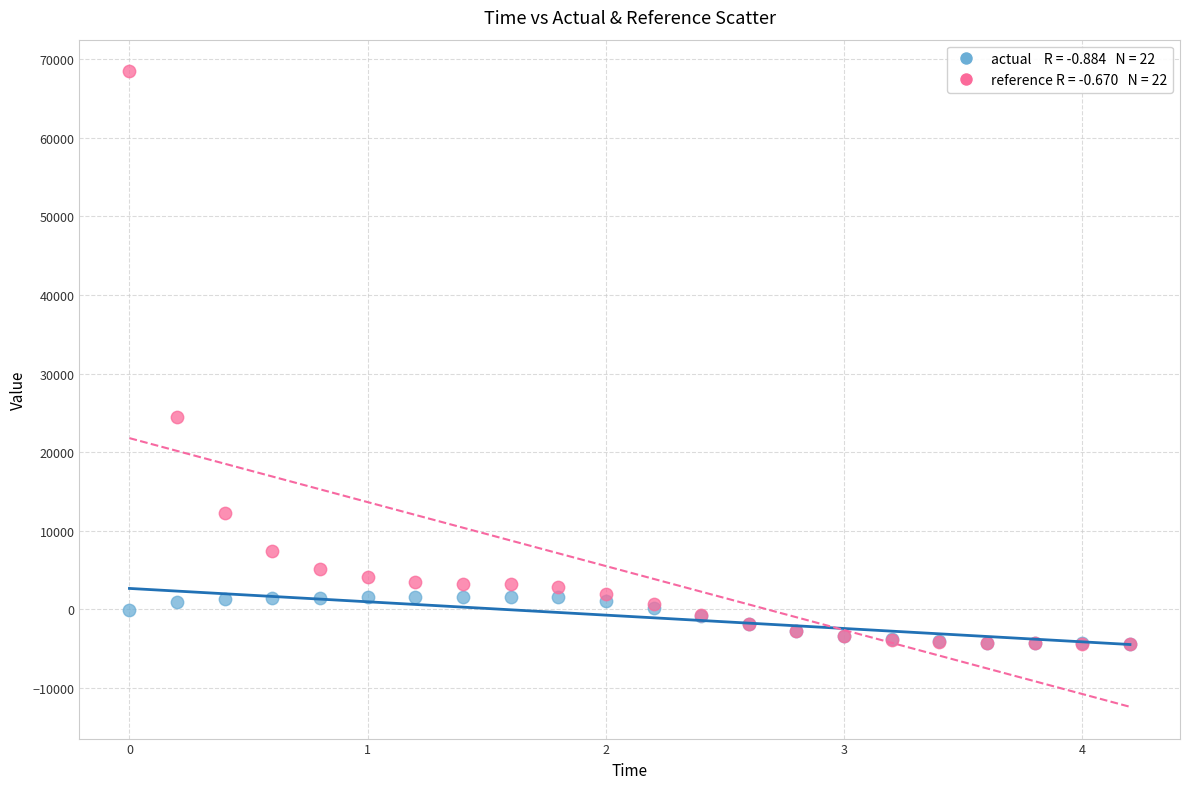

Across all series, what Y value is closest to 32031?

24480.0